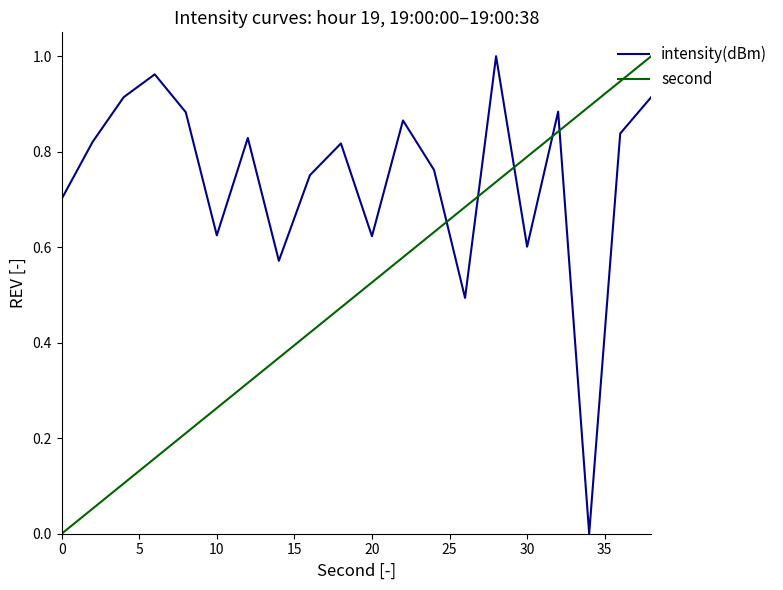

True or false: intensity(dBm) and second intersect in this chart.

True